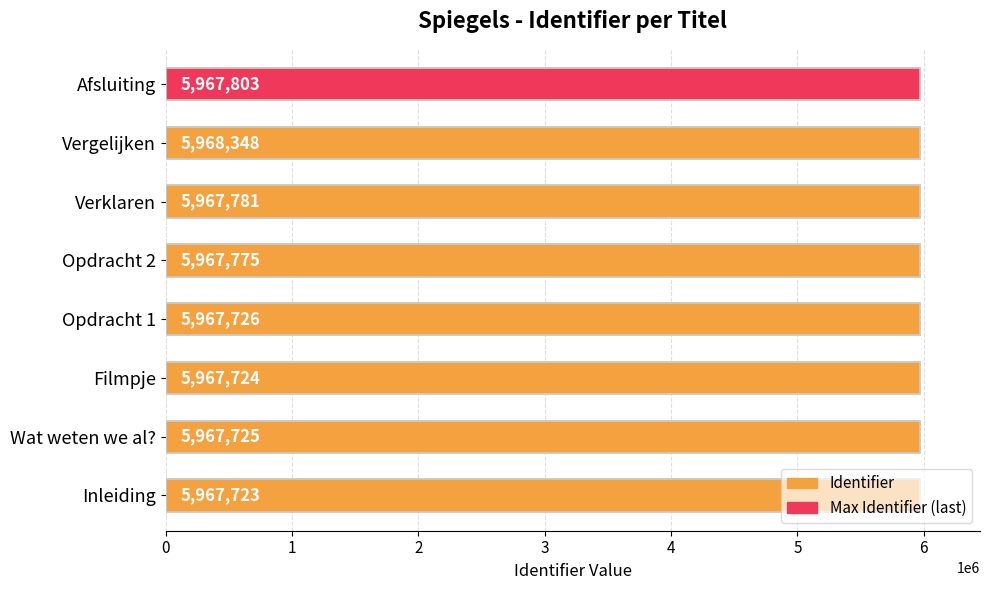

Count the number of values greater than 5967775.

3